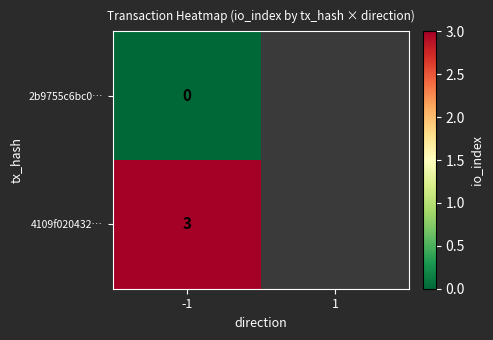

True or false: 4109f020432… has a value of 1.1 at -1.

False